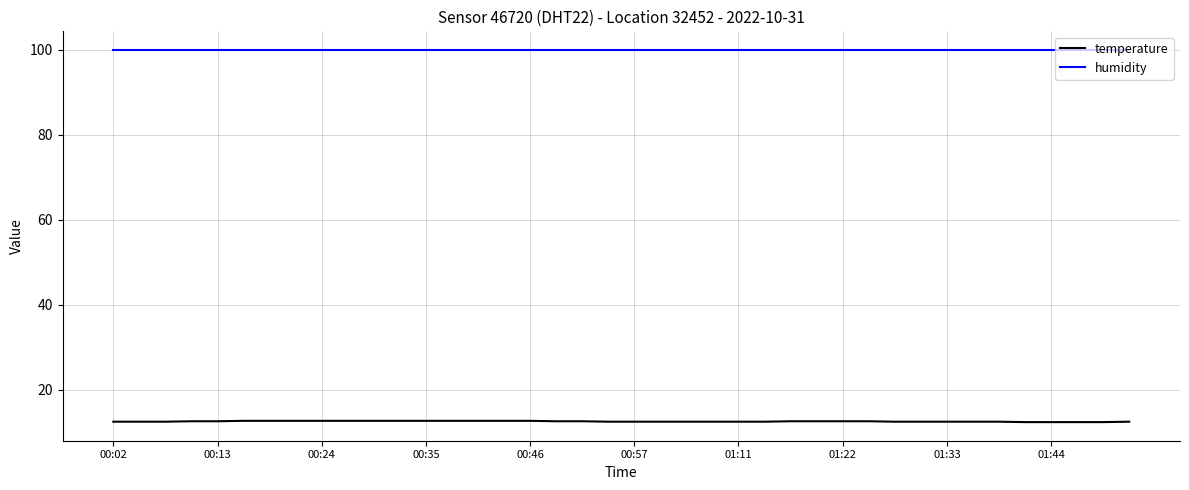

Does the chart display data point markers on the line(s)?

No